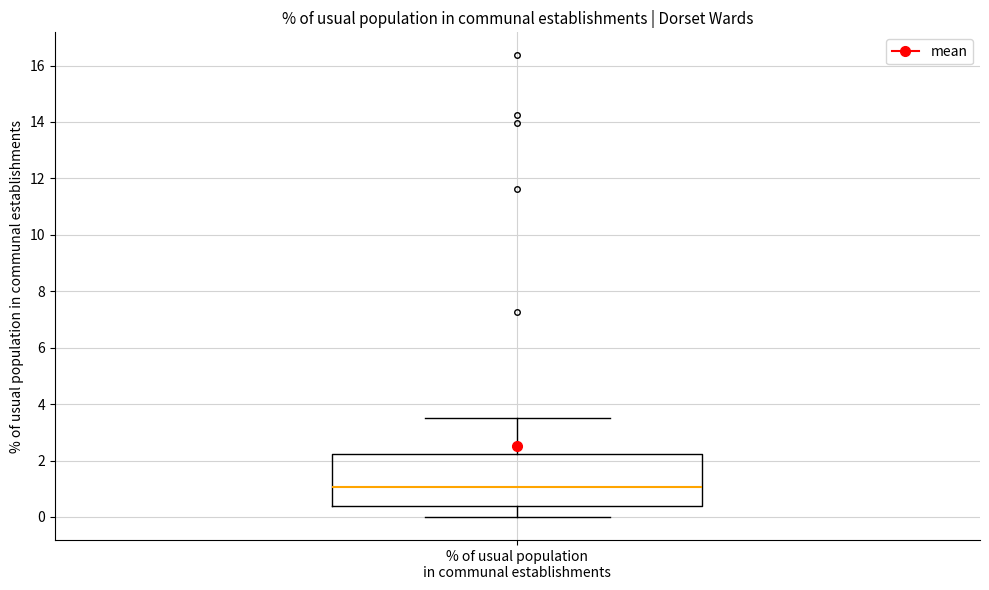

Read this box plot against the y-axis: the position of the median line, the range covered by the box, and the ends of both whiskers. The values are not printed on the chart, so give them approximately, as read against the axis.

median 1.0, box 0.4 to 2.2, whiskers 0.0 to 3.6